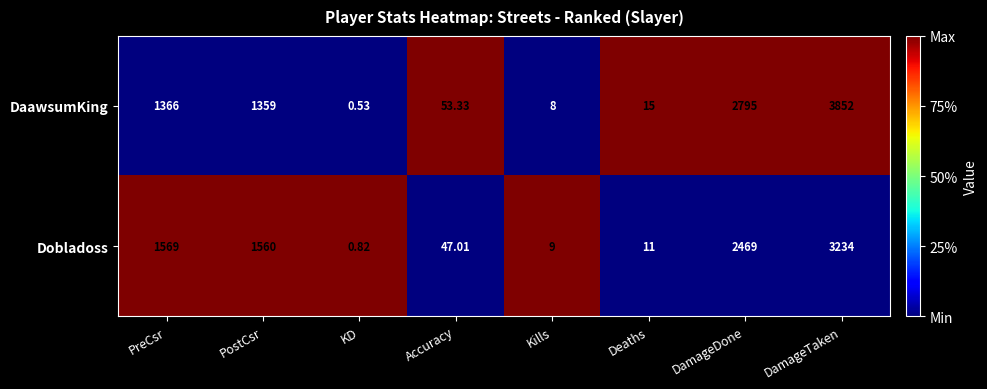

Rank the series at Deaths from lowest to highest value.

Dobladoss, DaawsumKing